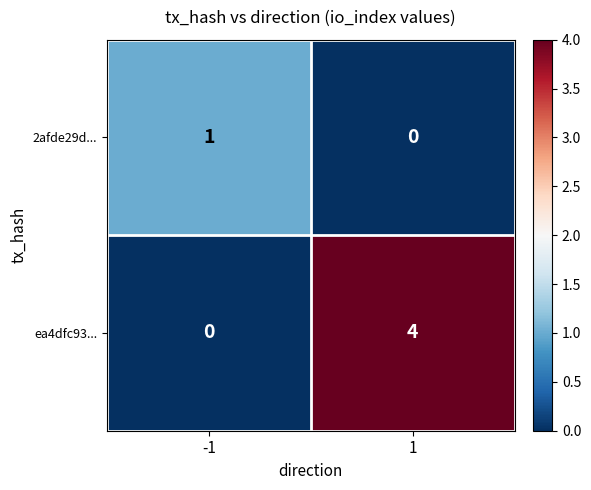

Which series changed the most between -1 and 1?

ea4dfc93...